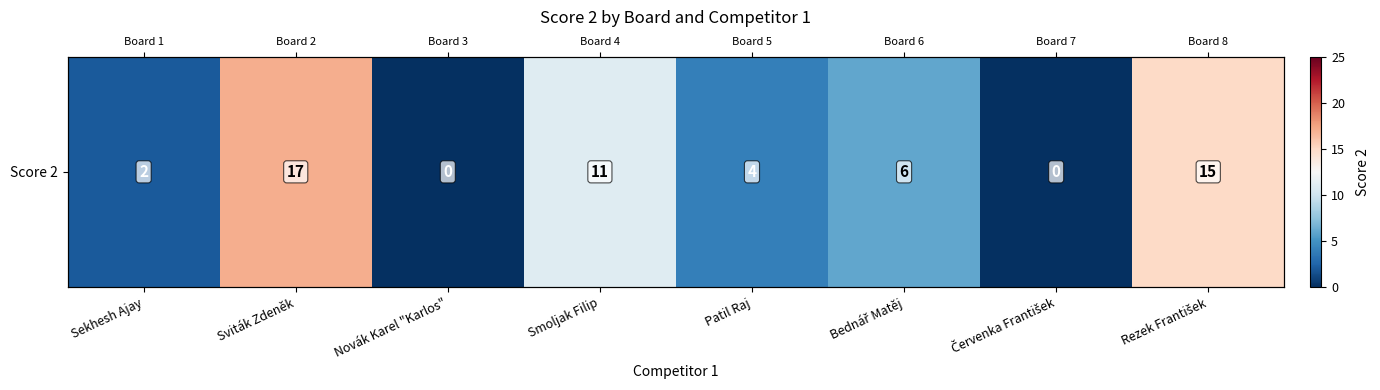

Between Novák Karel "Karlos" and Sviták Zdeněk, which is larger?

Sviták Zdeněk